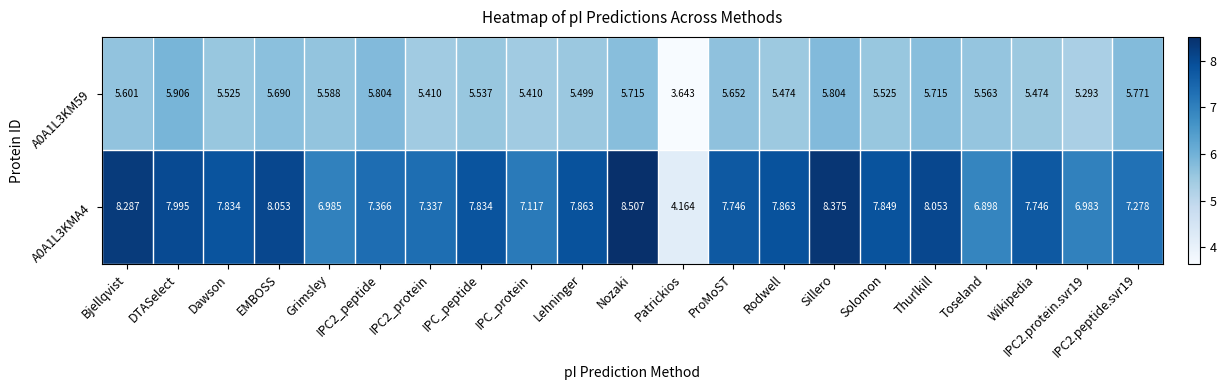

At which label does A0A1L3KMA4 first exceed 7?

Bjellqvist